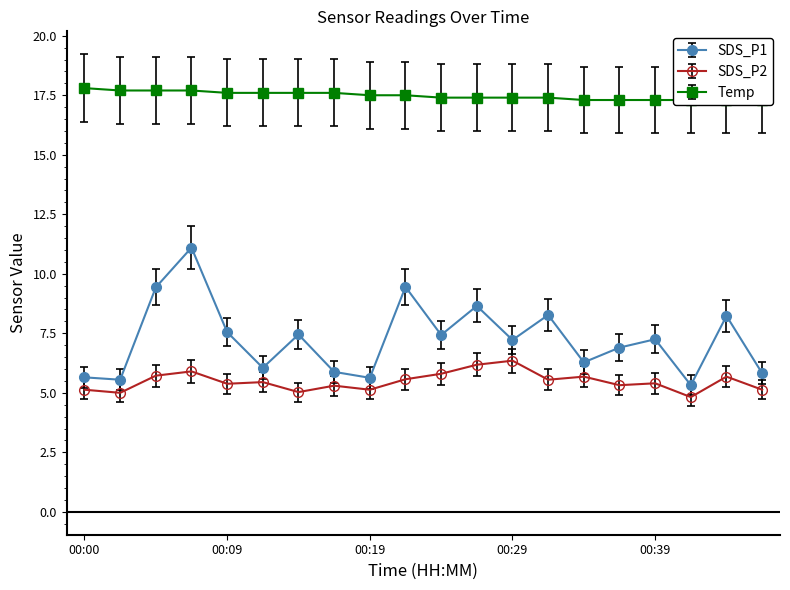

The SDS_P2 series shows 1.4 at 00:09. True or false?

False